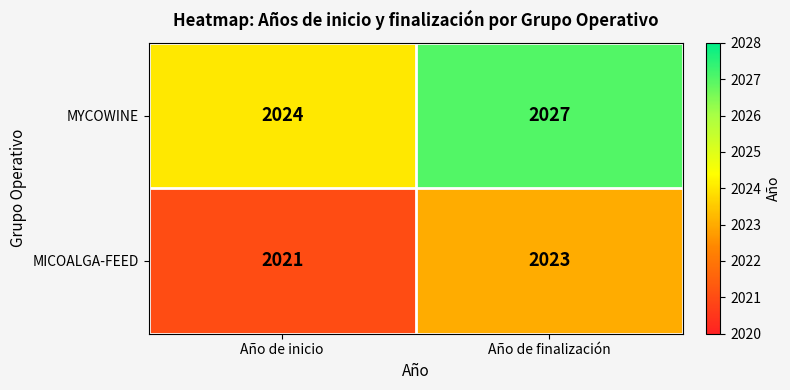

What is the sum of the MICOALGA-FEED values at Año de finalización and Año de inicio?

4044